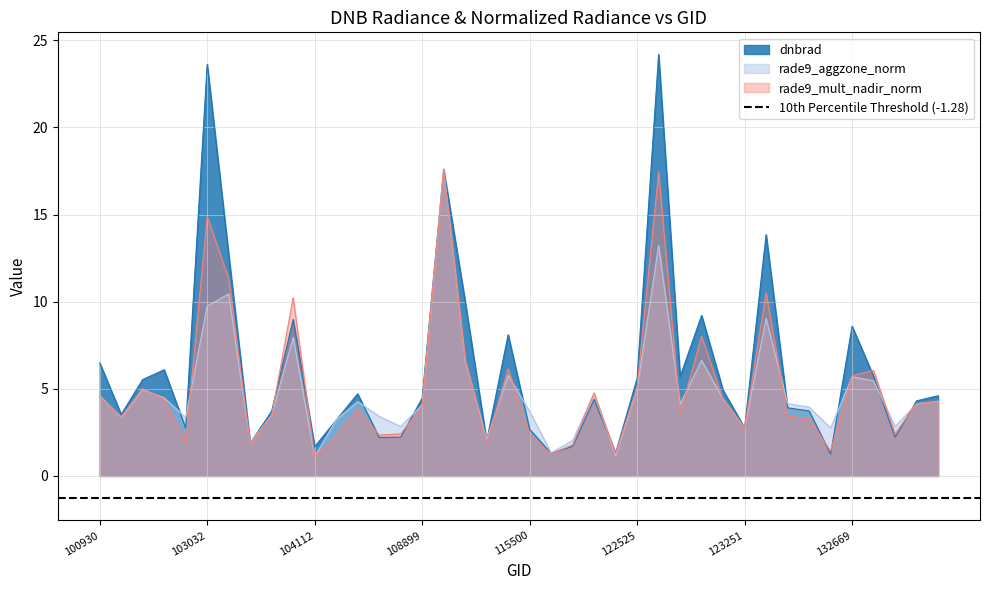

The value of rade9_mult_nadir_norm at 115500 is 2.4. True or false?

True